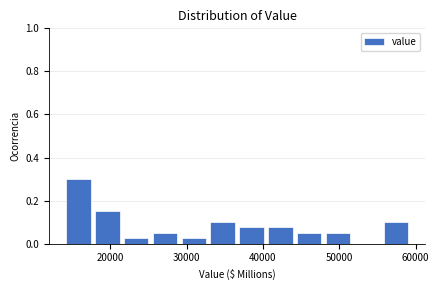

Around what value on the x-axis is the tallest bar? Give the approximate position of its centre, as read against the axis.

16000